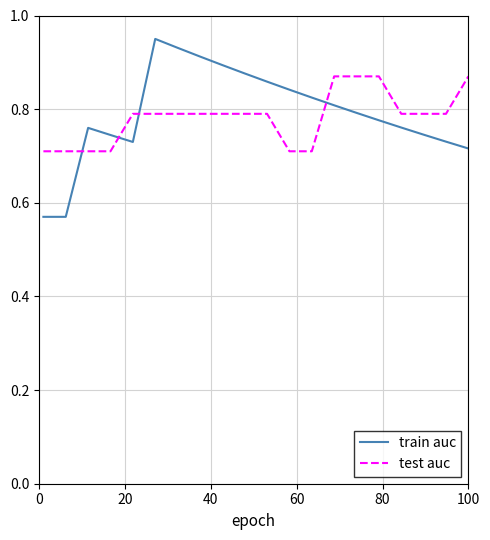

What is the difference between the second highest and second lowest values in the test auc series?

0.2